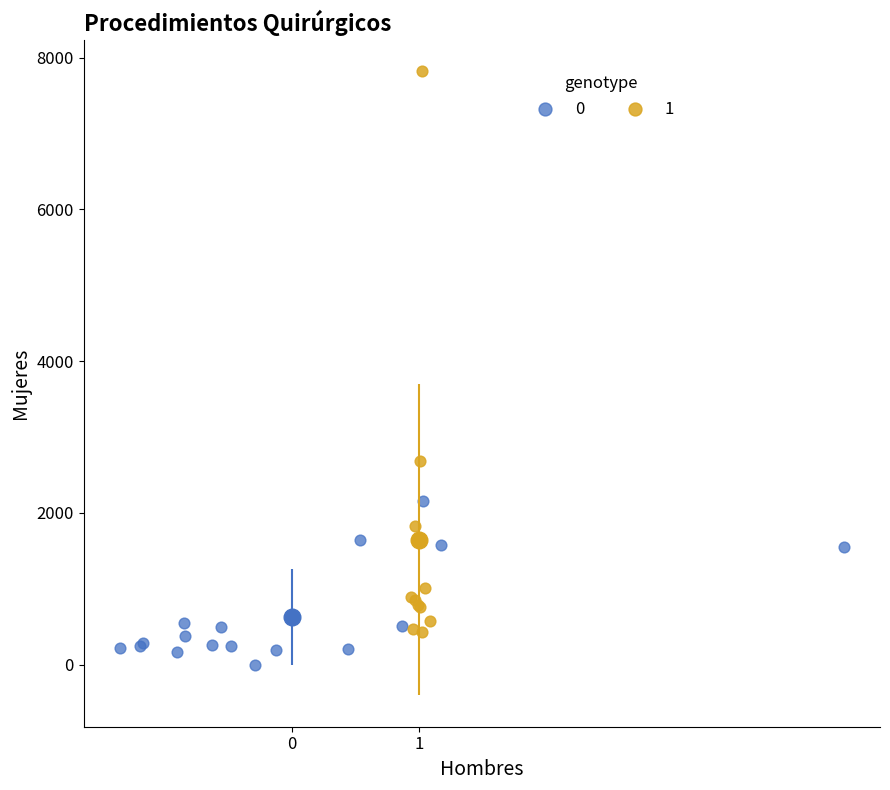

Which series has the widest spread of Y values?

1